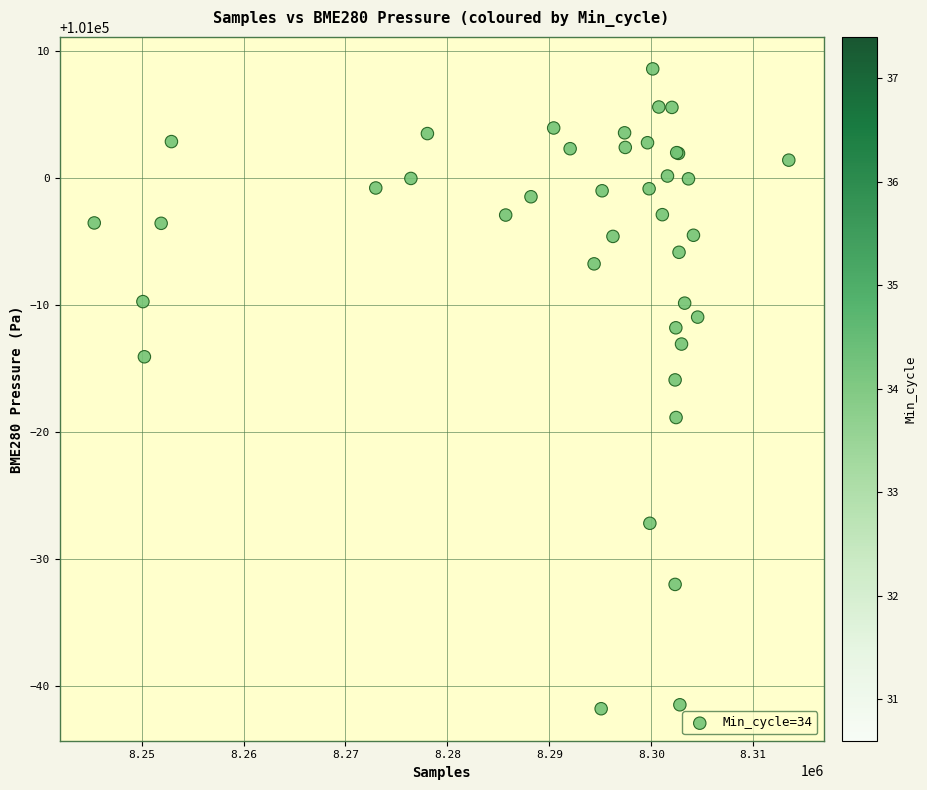

What Y value in the scatter plot is closest to 100983?

100984.1